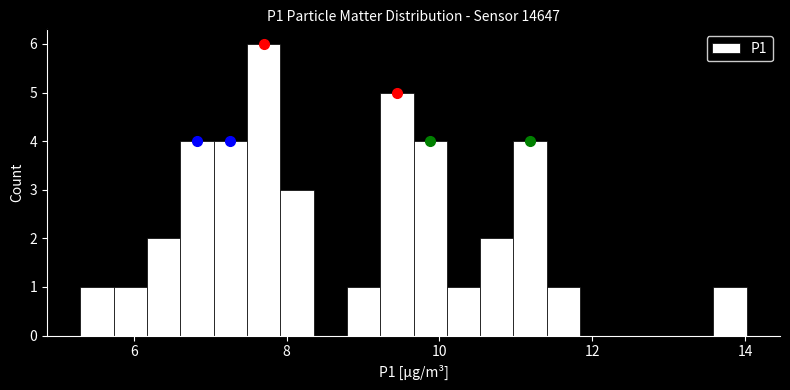

Read against the x-axis, roughly where is the centre of the tallest bar?

7.6